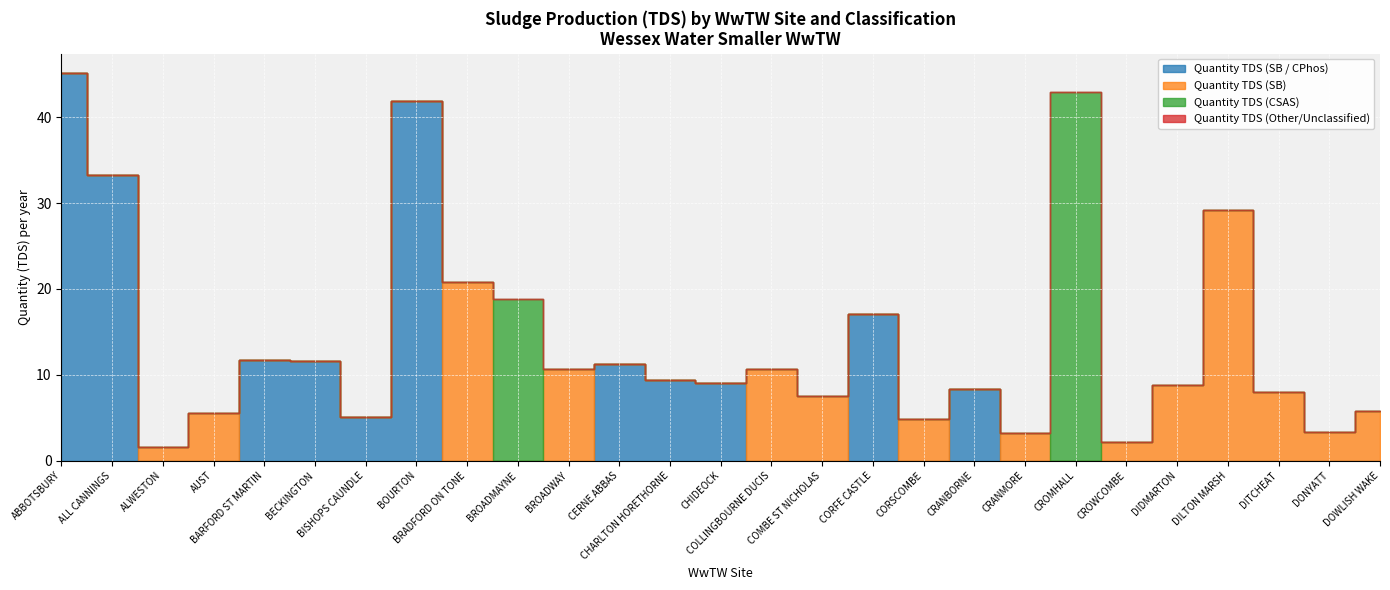

True or false: Quantity TDS (Other/Unclassified) has more than 0 interior local peaks.

False